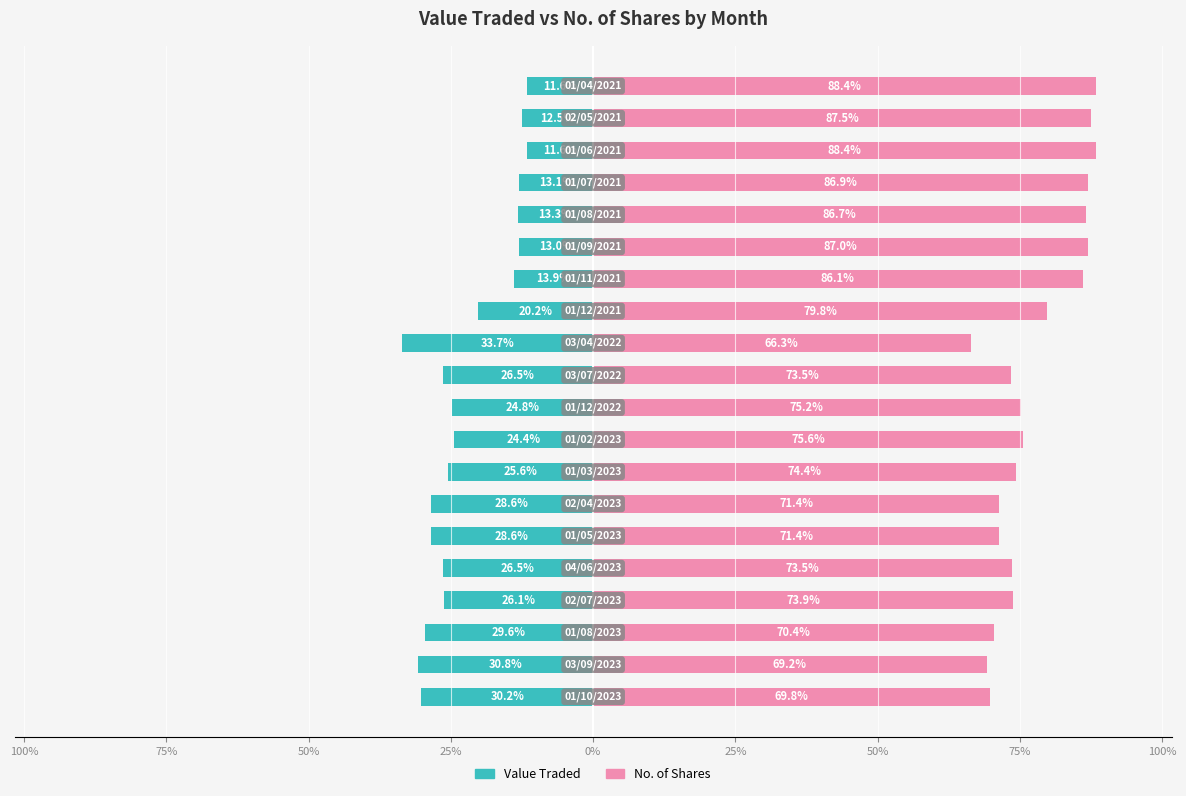

How many bars are there in each group?

2